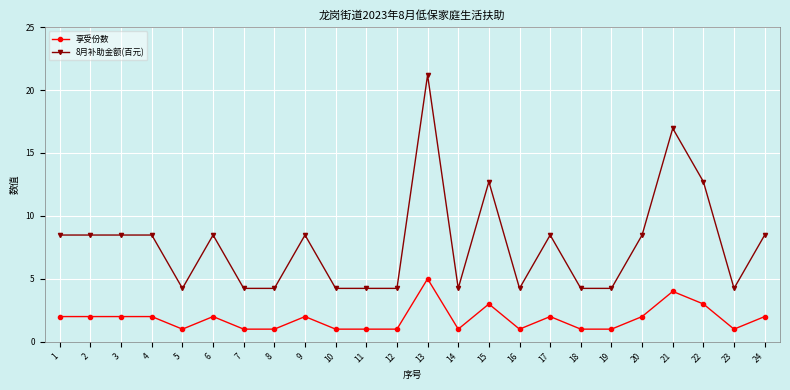

True or false: 8月补助金额(百元) and 享受份数 intersect in this chart.

False